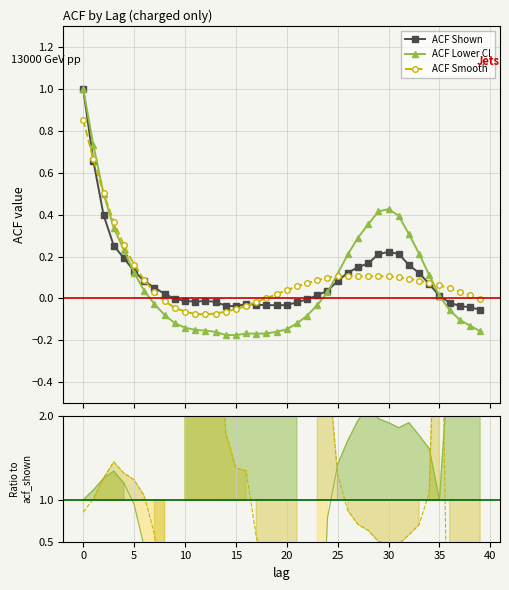

Which series has the largest total across all categories?

ACF Smooth